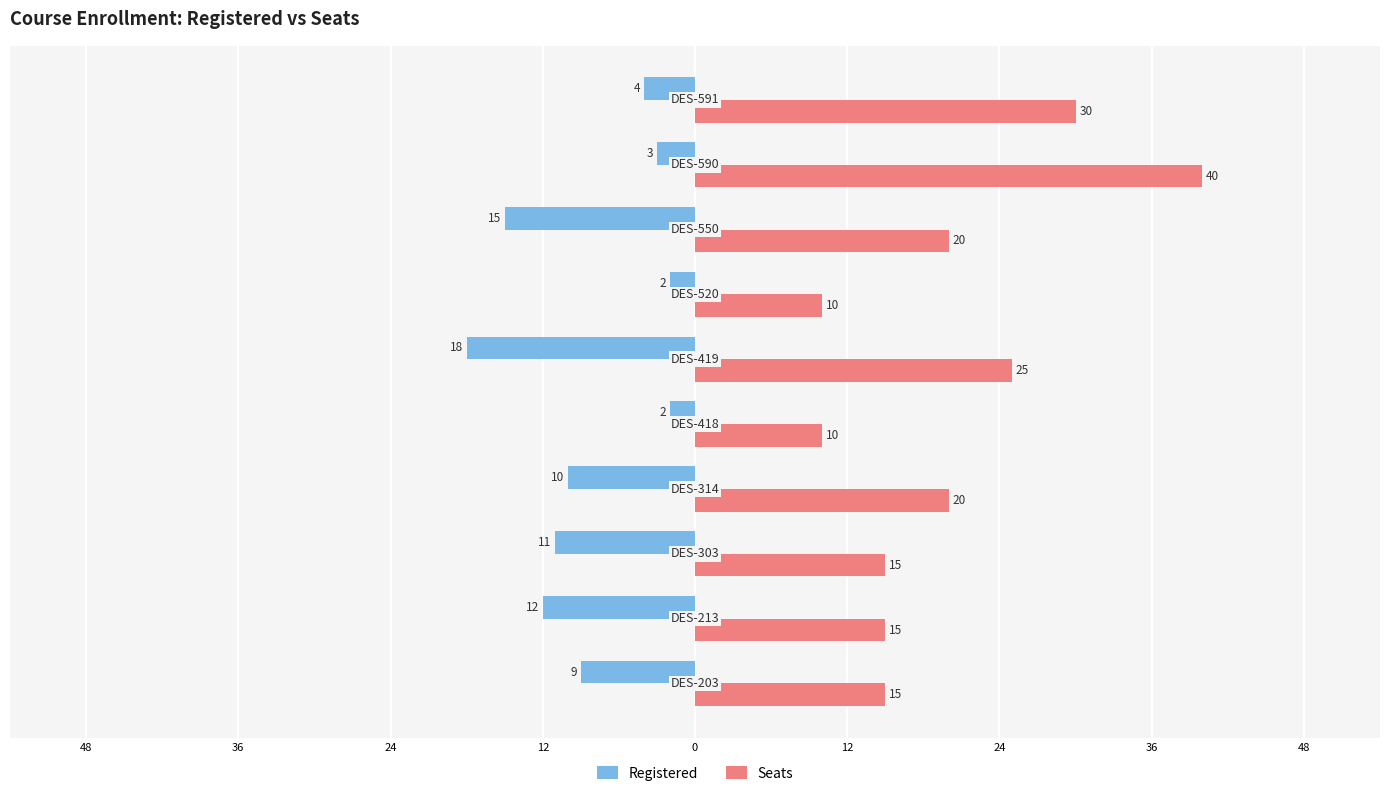

List the series in order of their peak value, highest first.

Seats, Registered